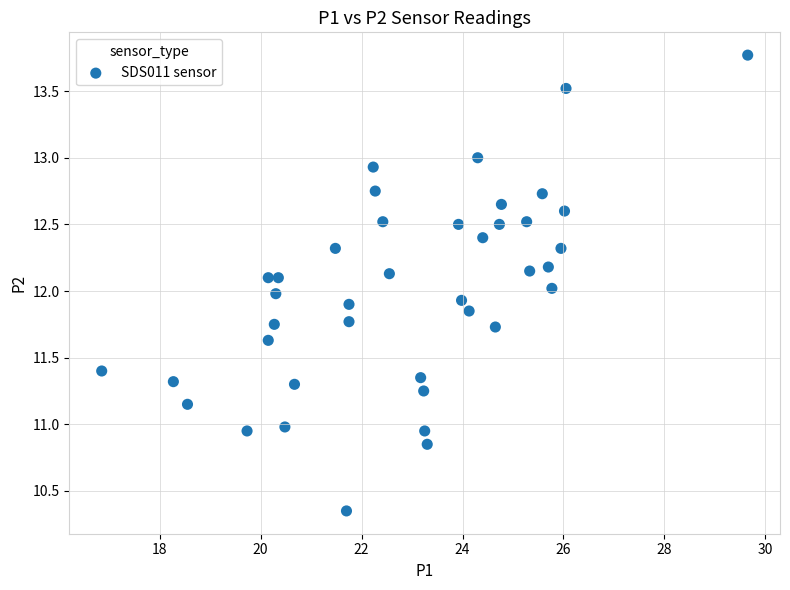

What is the range of Y values (max minus min)?

3.4